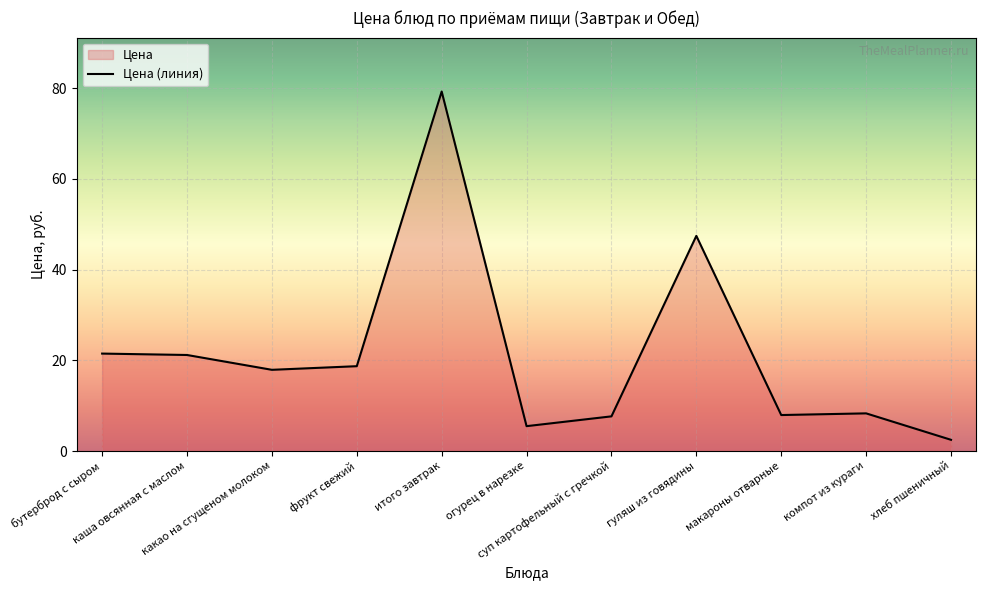

How many lines are shown in the chart?

1